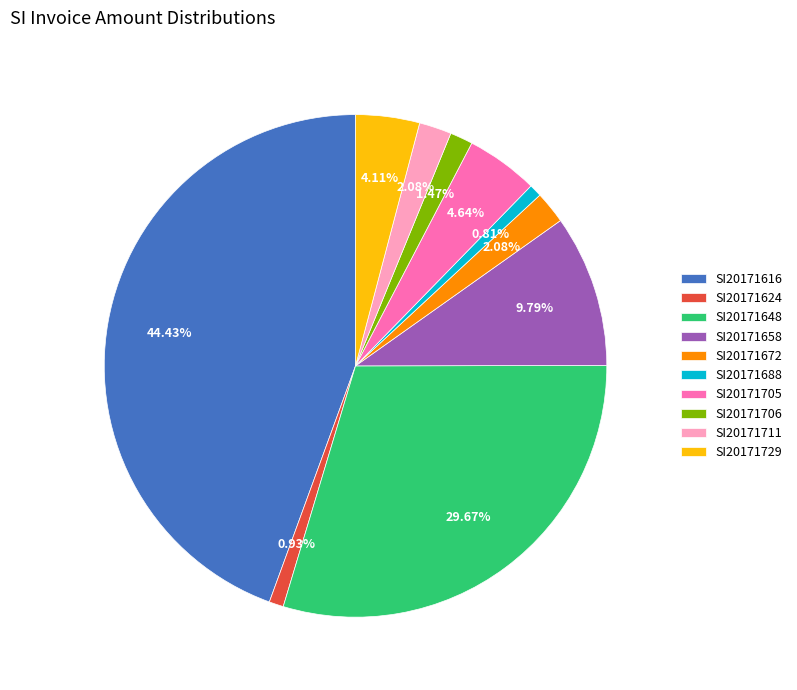

Does any single category account for the majority?

No